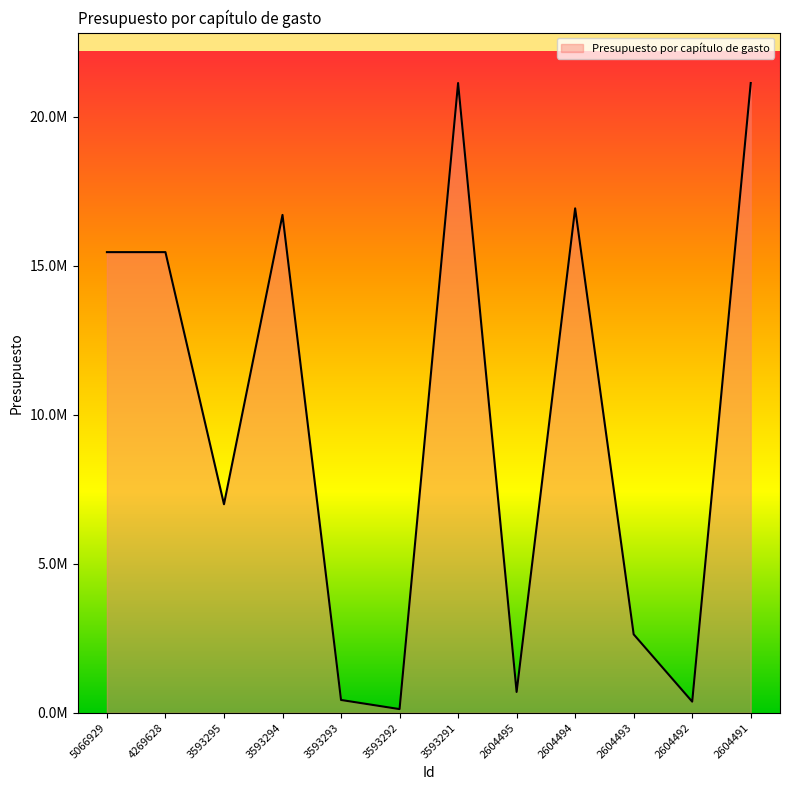

Reading left to right, list all the values displayed in this chart.

5066929=15462154.0	4269628=15462154.0	3593295=7000000.0	3593294=16710961.1	3593293=431038.3	3593292=124219.4	3593291=21137979.9	2604495=699713.6	2604494=16931406.3	2604493=2633520.4	2604492=374449.5	2604491=21137979.9